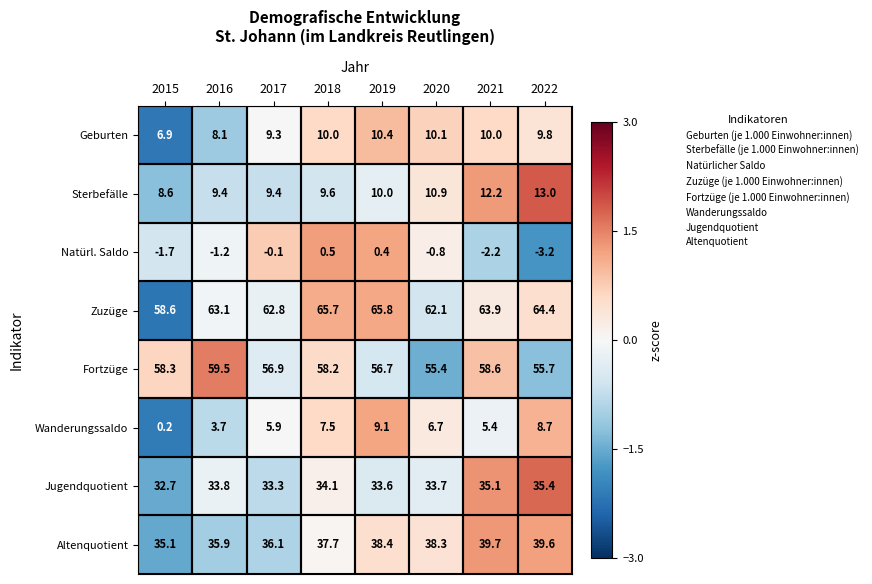

At which category does the chart reach its peak across all series?

2019